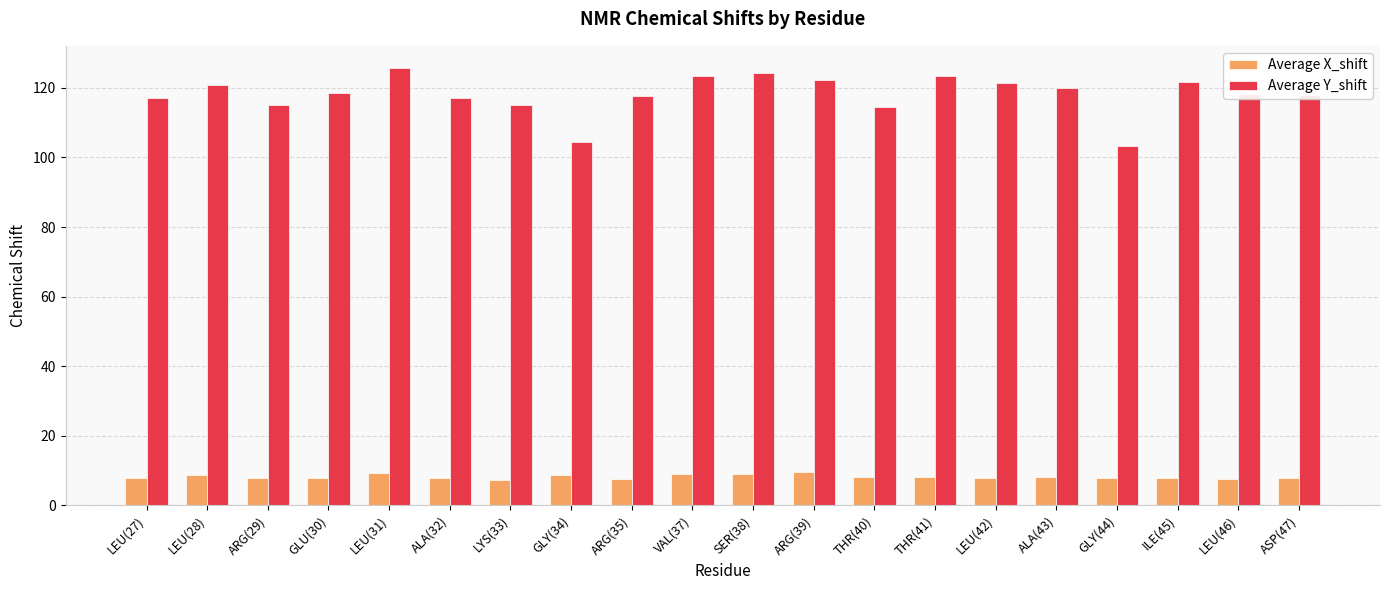

What is the difference between the maximum and minimum values in the Average X_shift series?

2.1